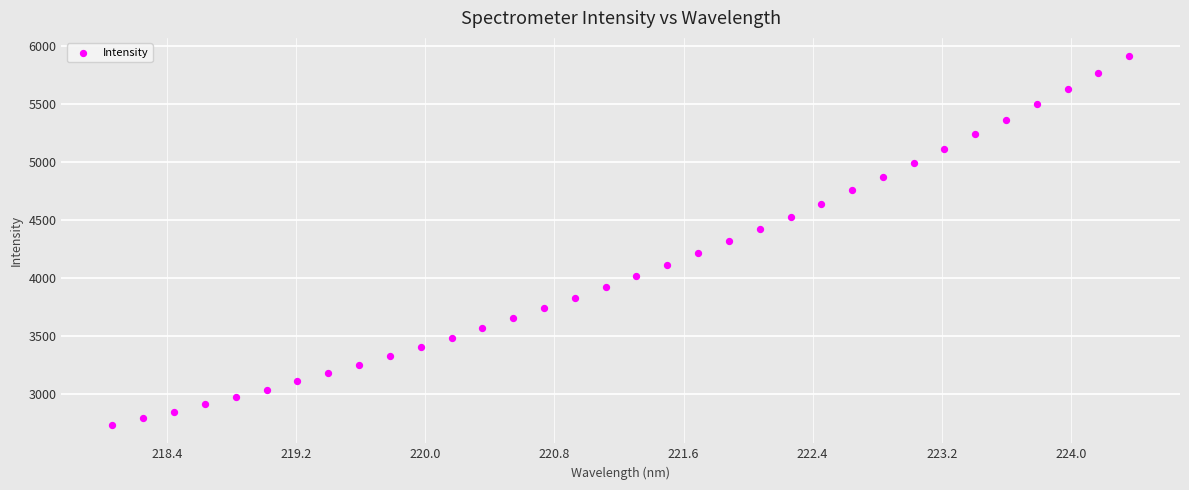

What is the range of X values (max minus min)?

6.3